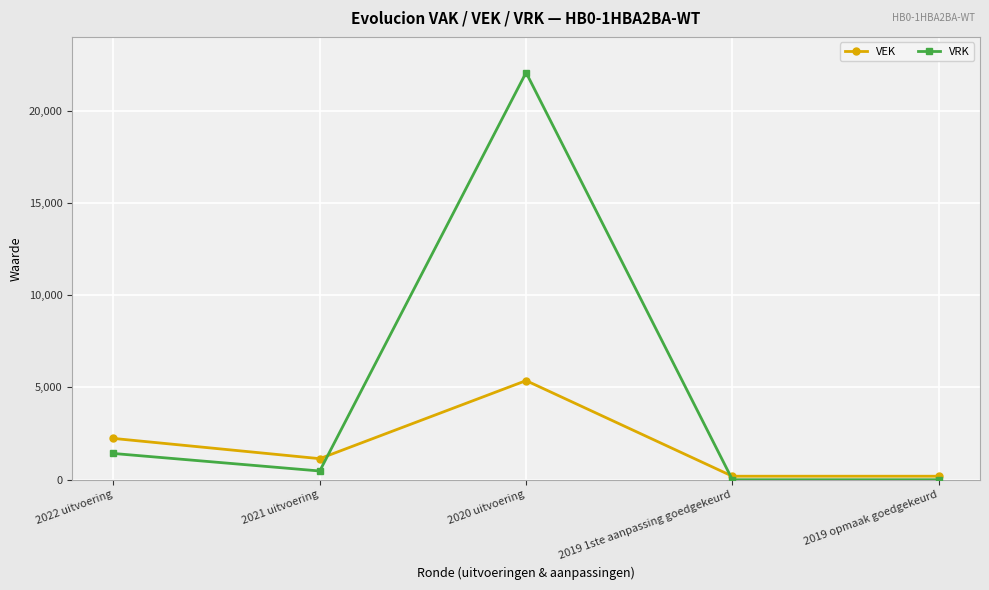

Does the chart have visible grid lines?

Yes